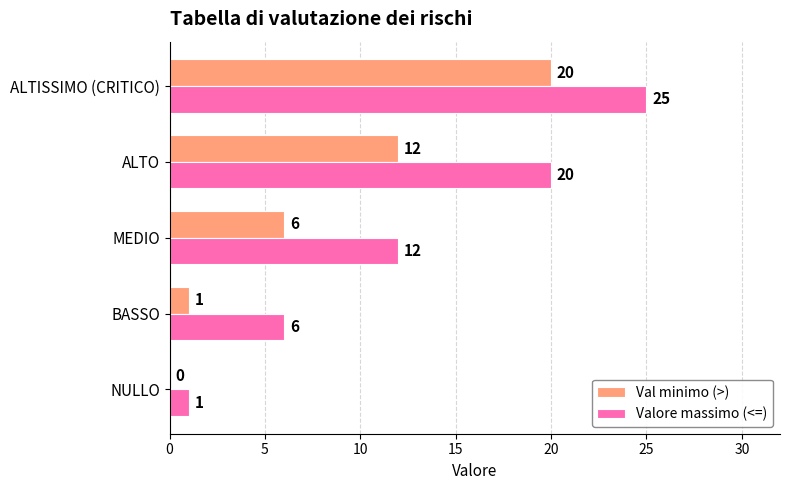

Where is Valore massimo (<=) nearest to the value 13?

MEDIO